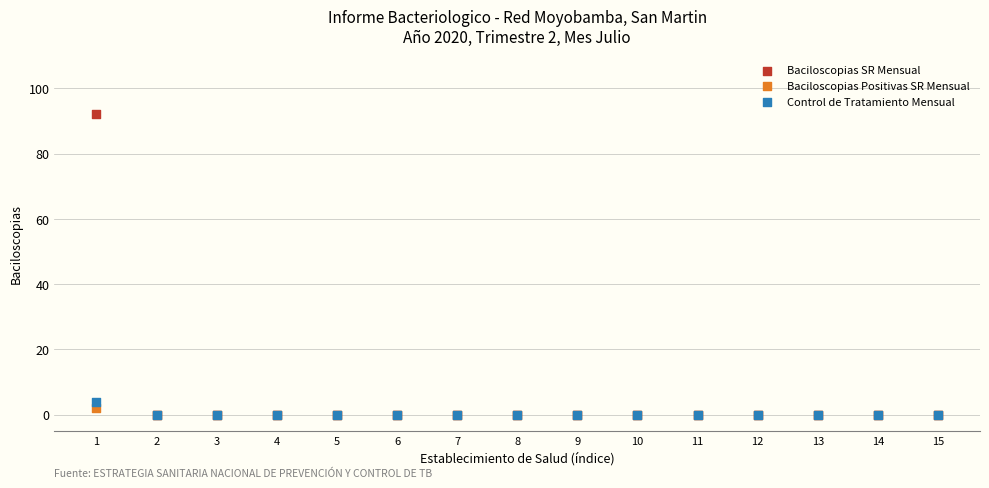

Across all series, what Y value is closest to 46?

4